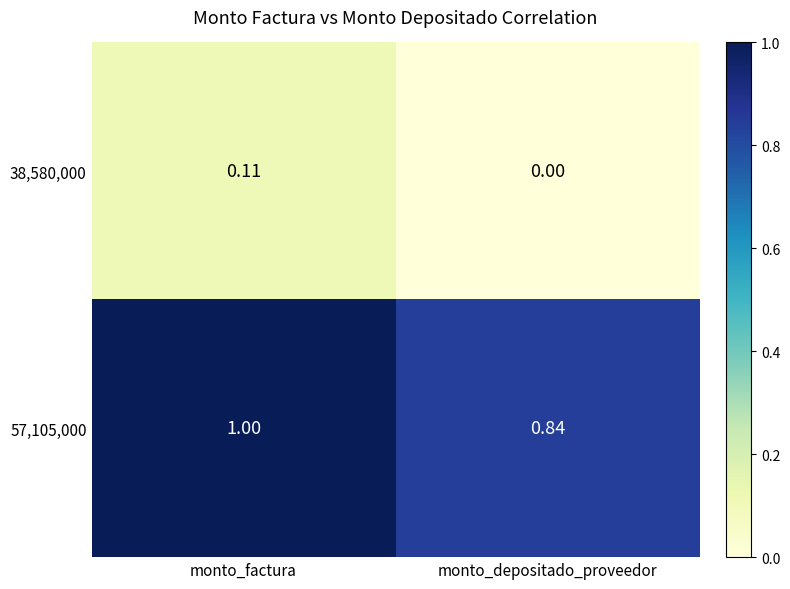

Where is 38,580,000 nearest to the value 0?

monto_depositado_proveedor